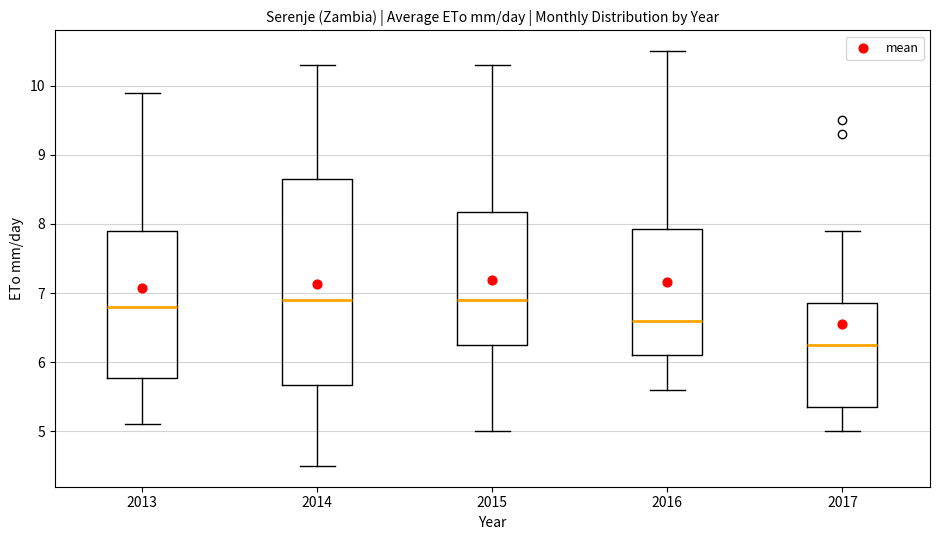

Which box has the lowest median line?

2017